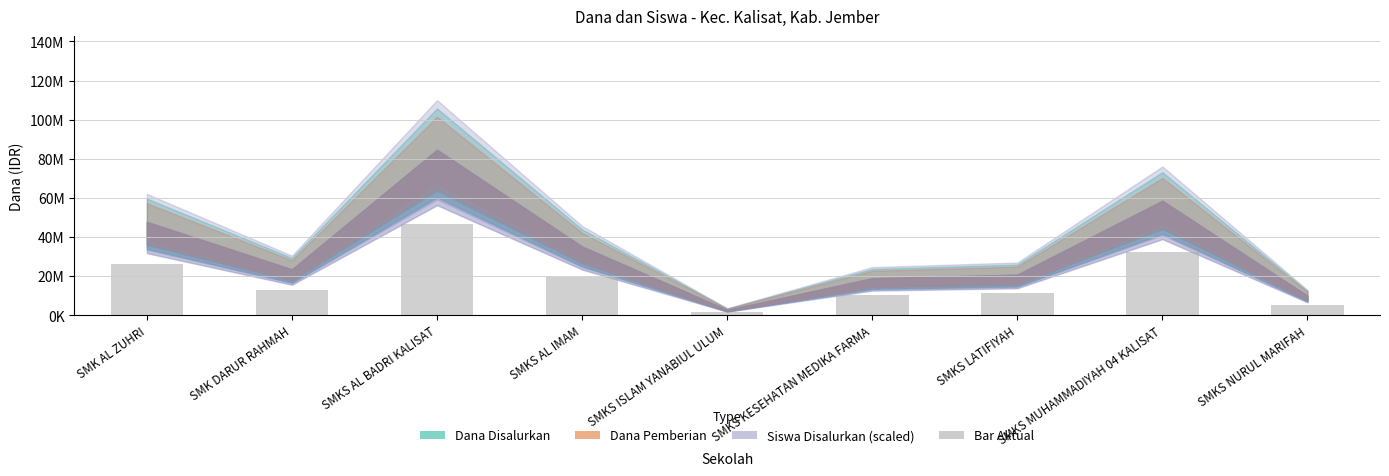

List the labels in order of value, smallest first.

SMKS ISLAM YANABIUL ULUM, SMKS NURUL MARIFAH, SMKS KESEHATAN MEDIKA FARMA, SMKS LATIFIYAH, SMK DARUR RAHMAH, SMKS AL IMAM, SMK AL ZUHRI, SMKS MUHAMMADIYAH 04 KALISAT, SMKS AL BADRI KALISAT